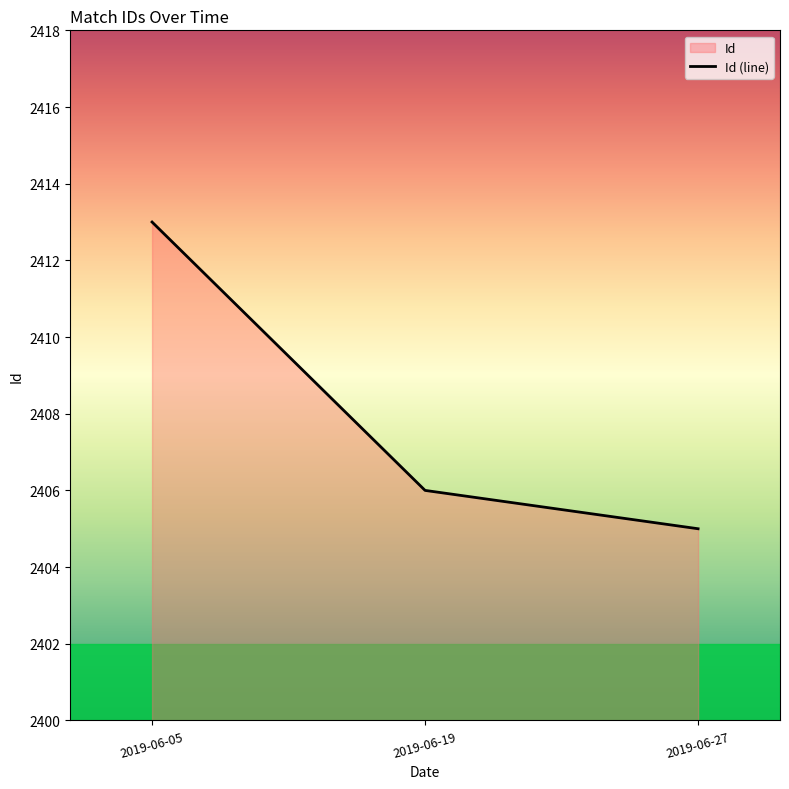

Reading left to right, transcribe all the data shown in this chart.

2019-06-05=2413	2019-06-19=2406	2019-06-27=2405